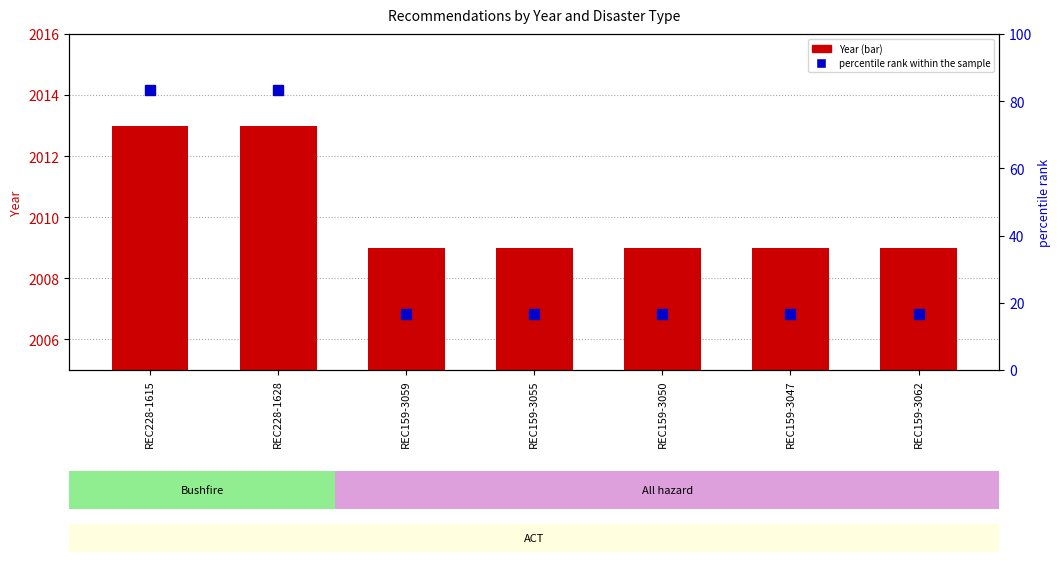

Which series changed the most between REC228-1615 and REC159-3059?

percentile rank within the sample